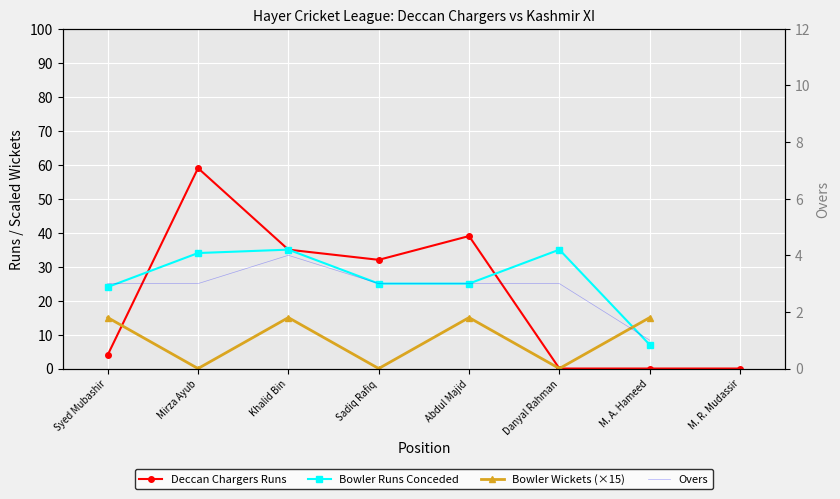

The chart shows a value of 32 at Sadiq Rafiq. True or false?

True